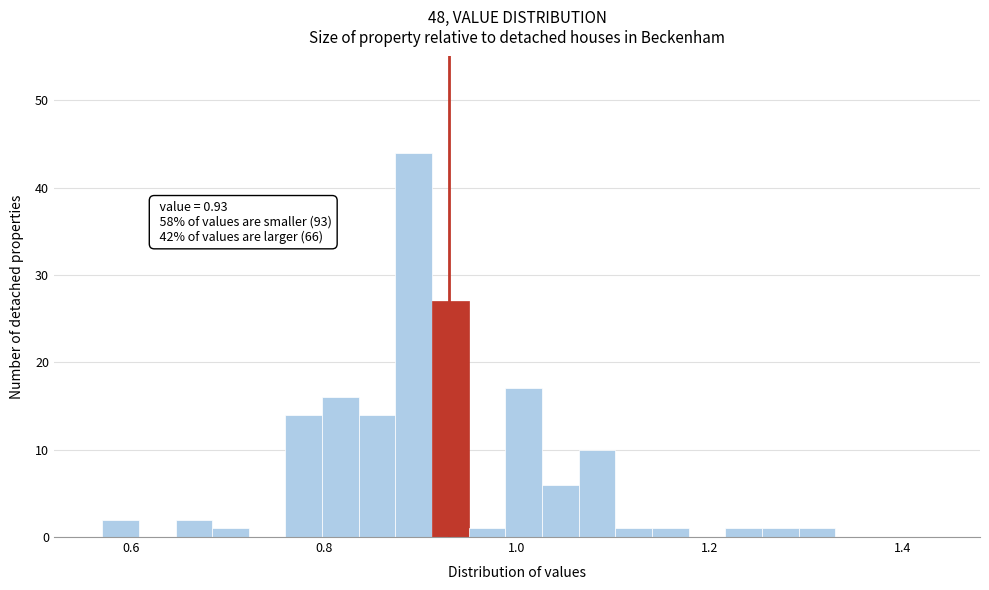

Read against the x-axis, roughly where is the centre of the tallest bar?

0.90